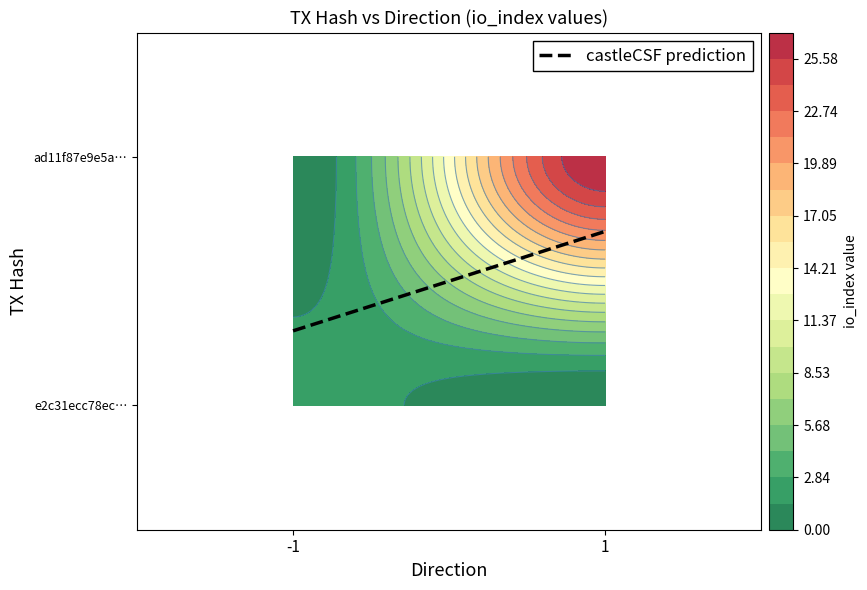

What is the difference between the e2c31ecc78ec6dfbac03549e701a22a03092ee8 values at io_index and direction?

3